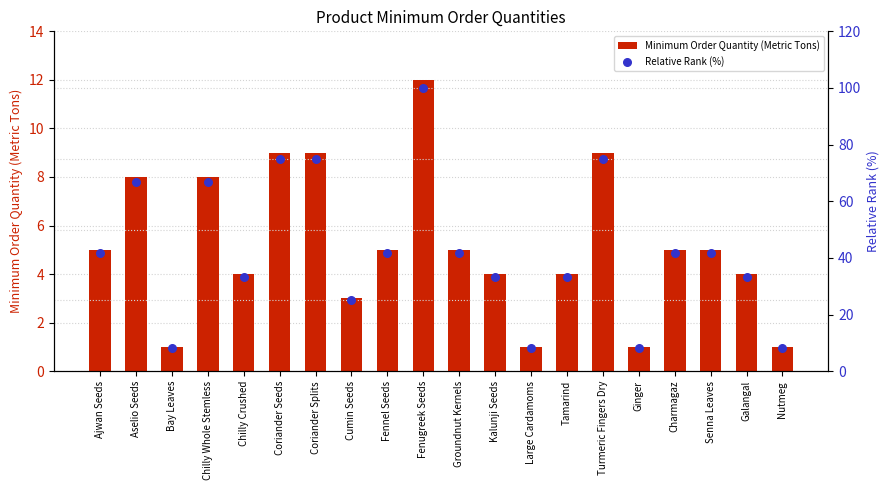

Which series has the widest spread of Y values?

Relative Rank (%)